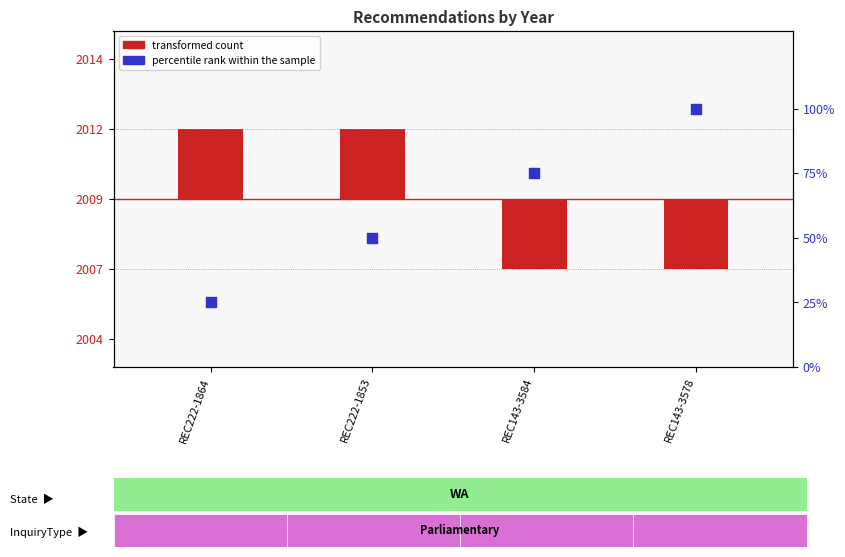

Is the value of percentile rank within the sample at REC222-1853 greater than the value of centered year (transformed count) at REC143-3584?

Yes